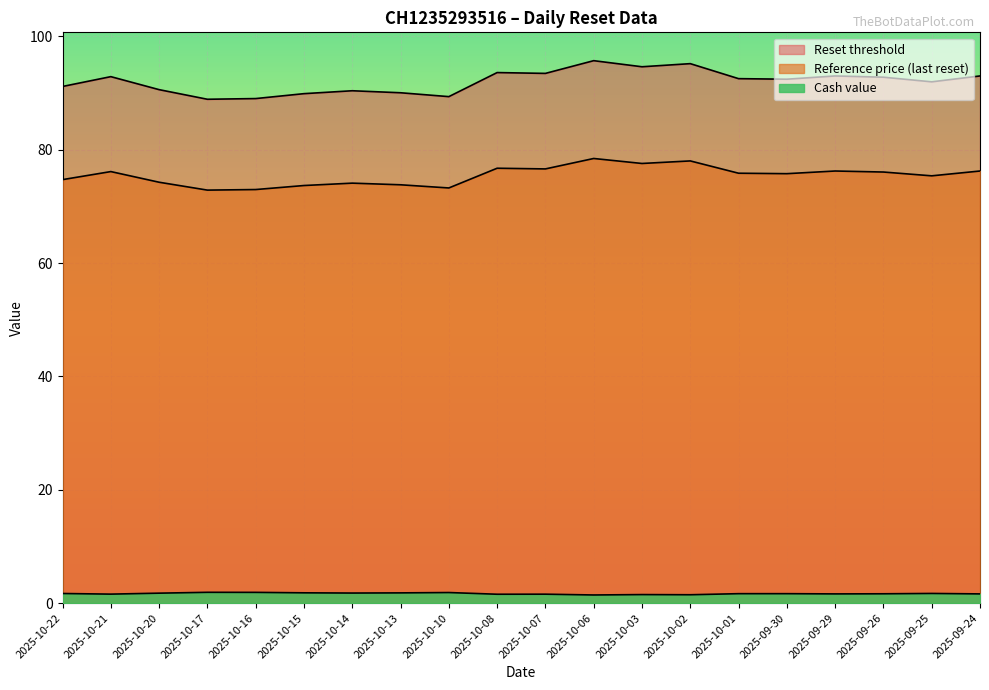

Reading left to right, list all the values displayed in this chart.

Reset threshold: 91.1	92.9	90.6	88.9	89.0	89.9	90.4	90.0	89.4	93.6	93.5	95.7	94.6	95.2	92.5	92.4	93.0	92.8	92.0	93.0
Reference price: 74.7	76.1	74.2	72.9	73.0	73.7	74.1	73.8	73.2	76.7	76.6	78.4	77.6	78.0	75.8	75.8	76.2	76.0	75.4	76.2
Cash value: 1.7	1.6	1.8	1.9	1.9	1.8	1.8	1.8	1.9	1.6	1.6	1.4	1.5	1.5	1.7	1.7	1.6	1.6	1.7	1.6